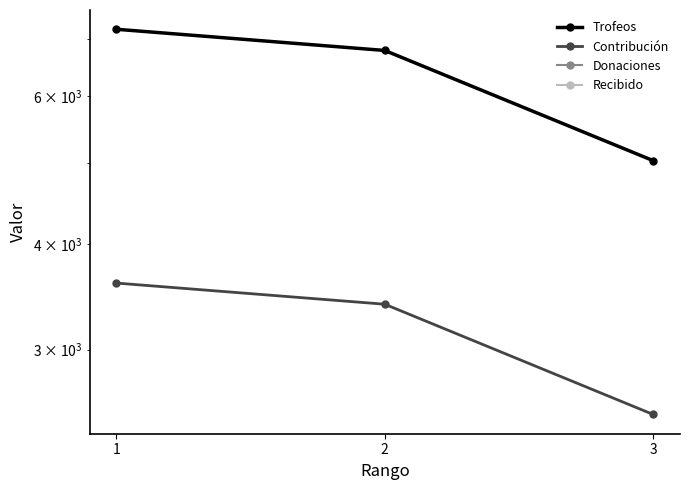

Rank the categories by Contribución value from highest to lowest.

1, 2, 3